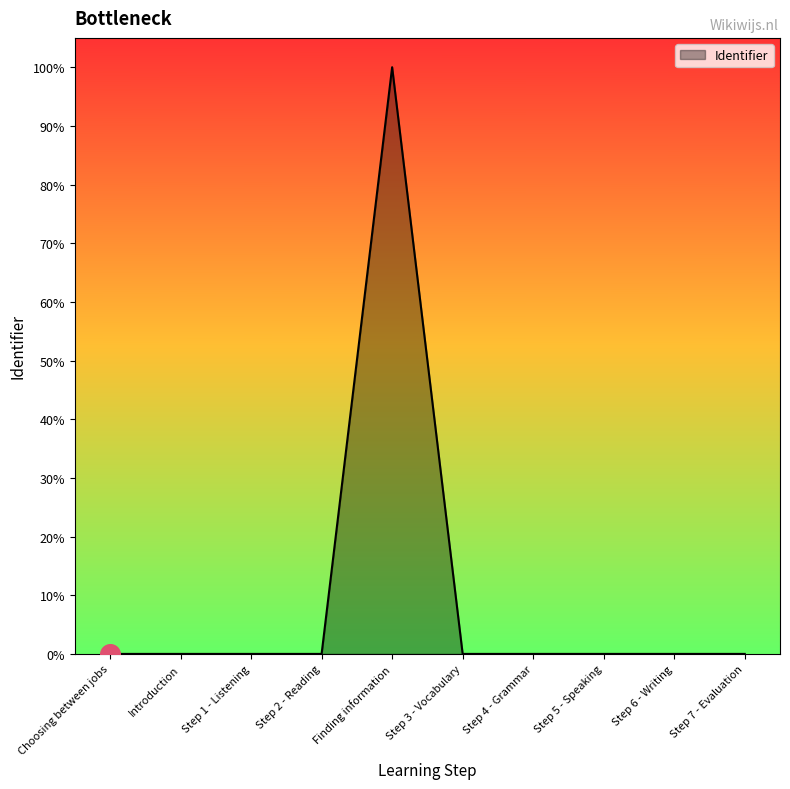

Which has a higher value, Step 7 - Evaluation or Finding information?

Finding information